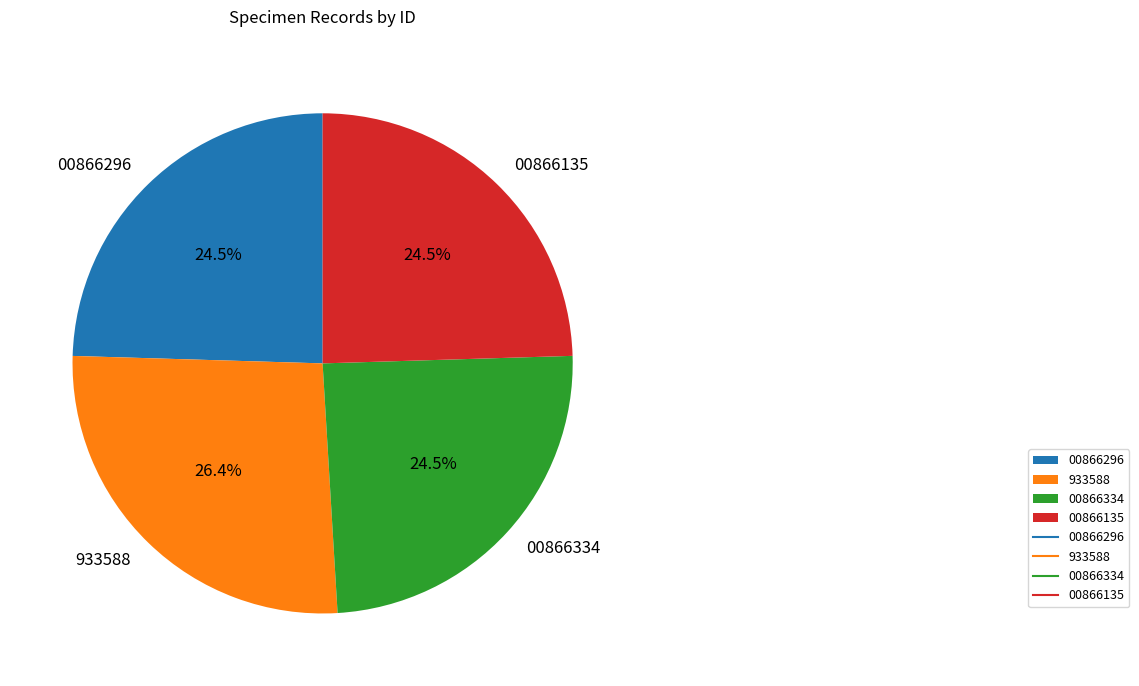

Is there a majority slice in this chart?

No